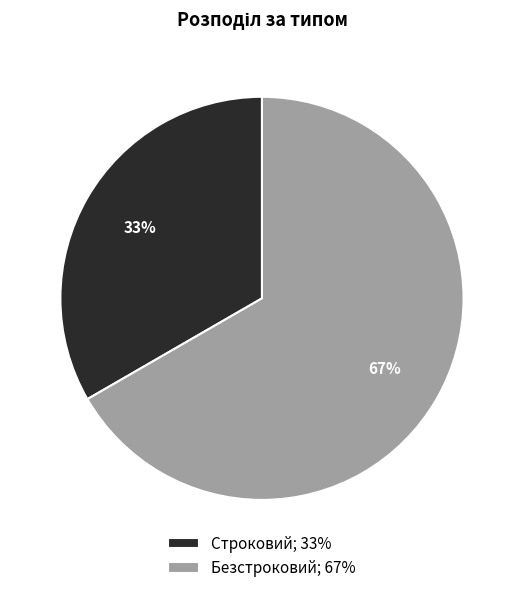

Which has a higher value, Безстроковий or Строковий?

Безстроковий